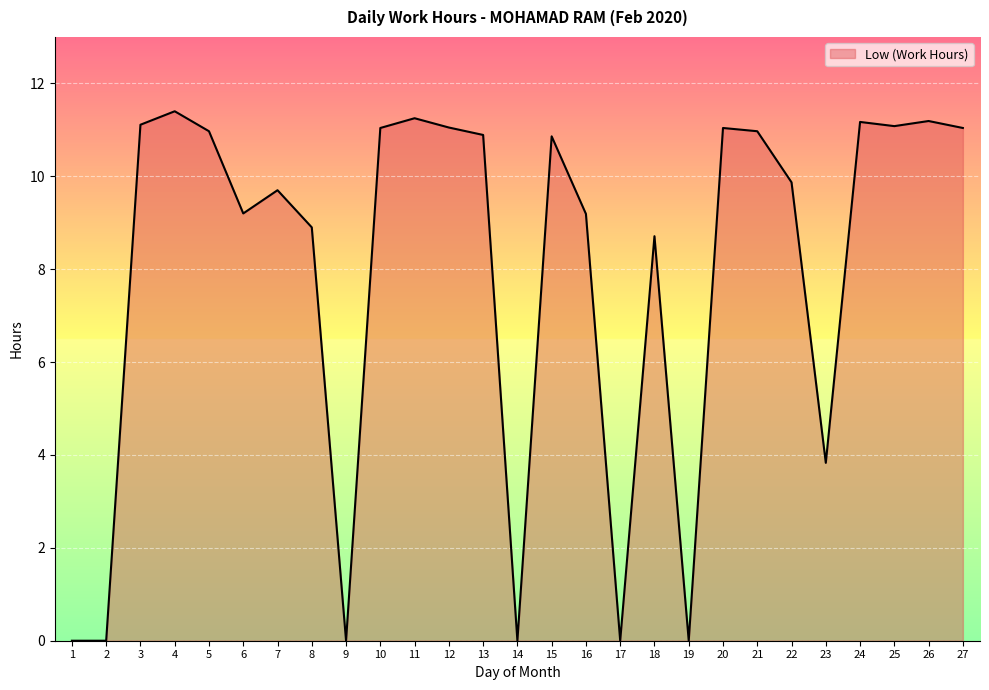

The value at 1 is 0.0. True or false?

True